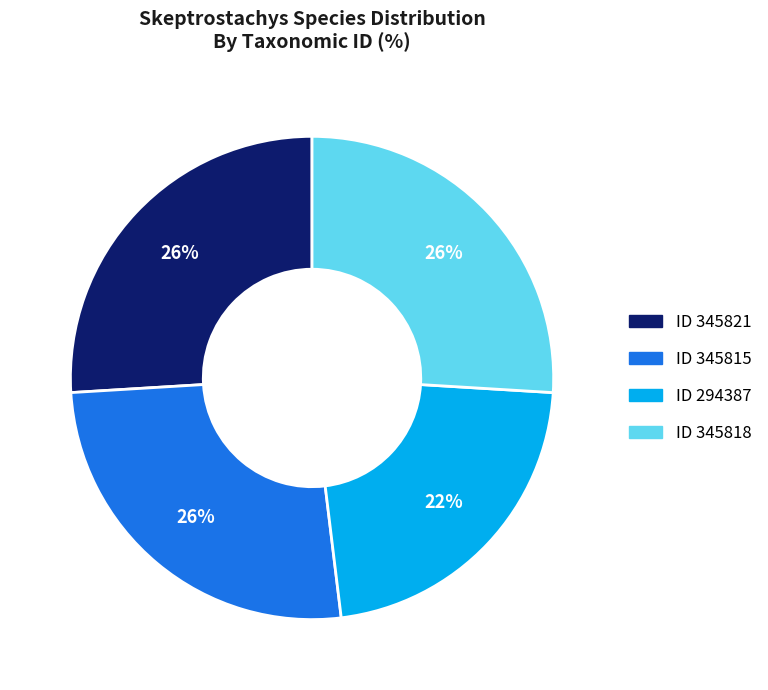

To the nearest percent, what is the average slice percentage?

25%